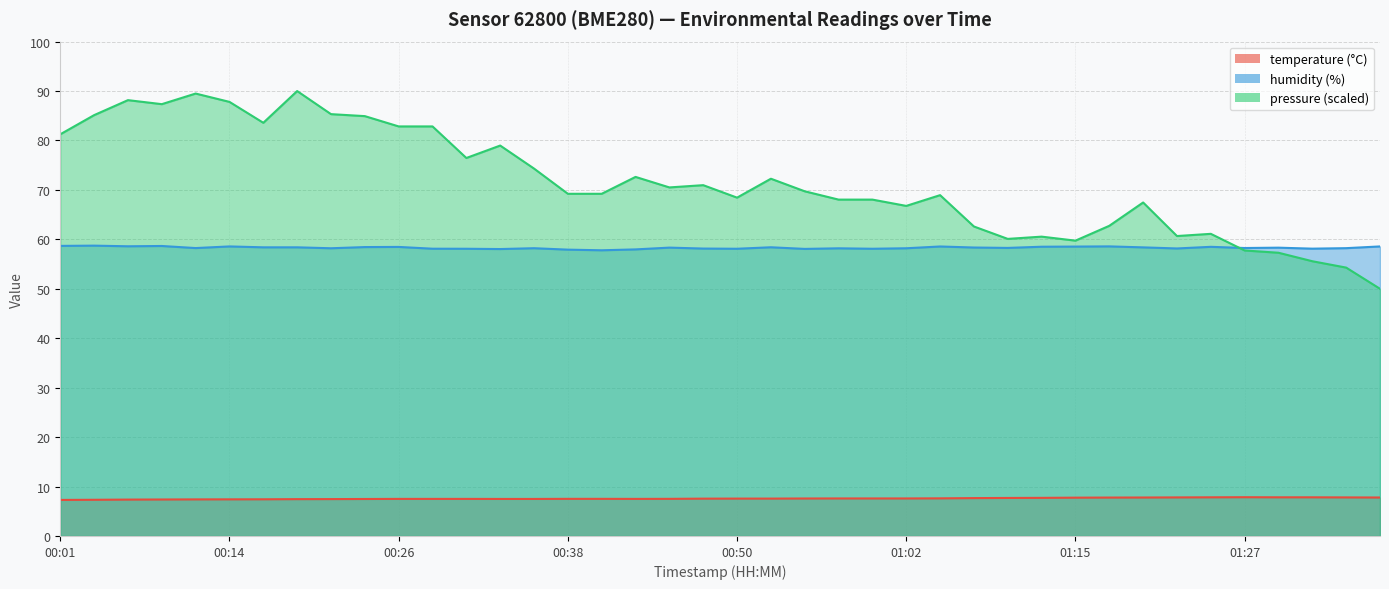

Rank the series by their maximum value, from highest to lowest.

humidity, temperature